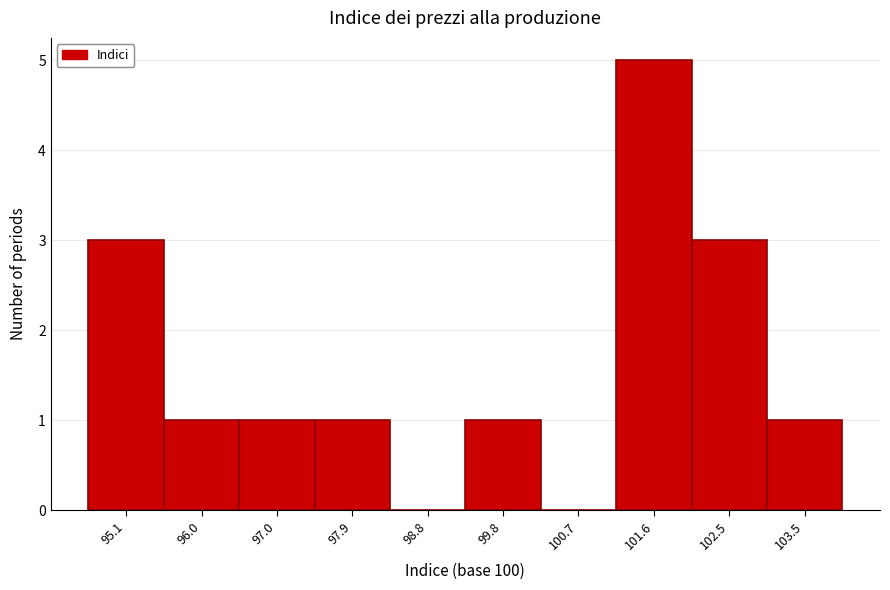

Reading left to right, transcribe all the data shown in this chart.

95.1=3	96.0=1	97.0=1	97.9=1	98.8=0	99.8=1	100.7=0	101.6=5	102.5=3	103.5=1